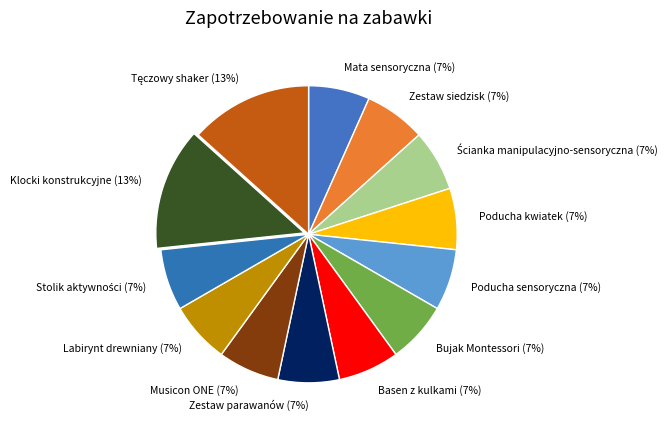

What percentage is the Zestaw parawanów (7%) slice, to the nearest percent?

7%